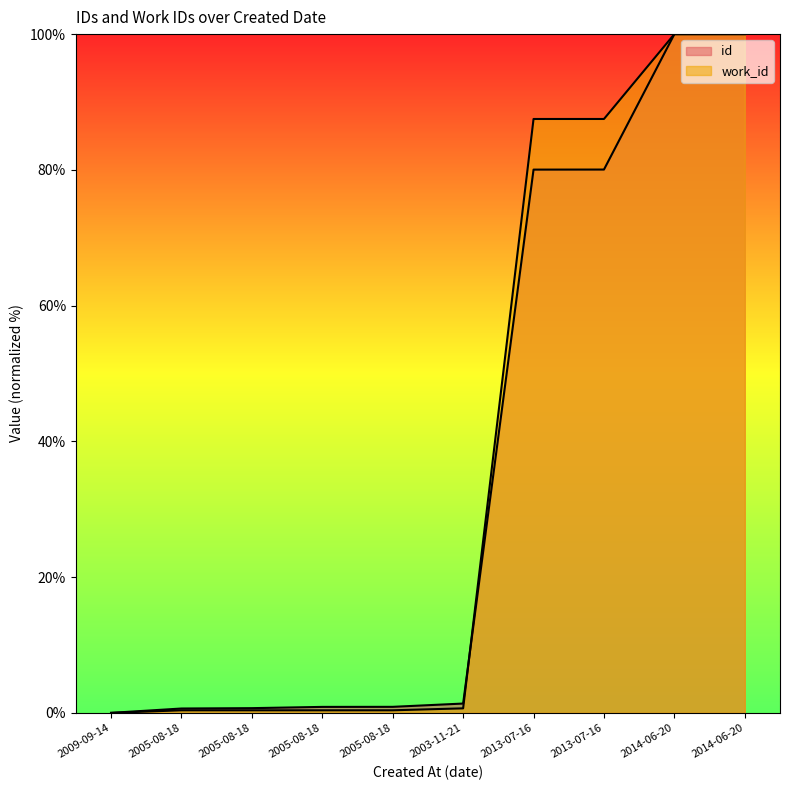

How many values in the work_id series exceed 0?

9